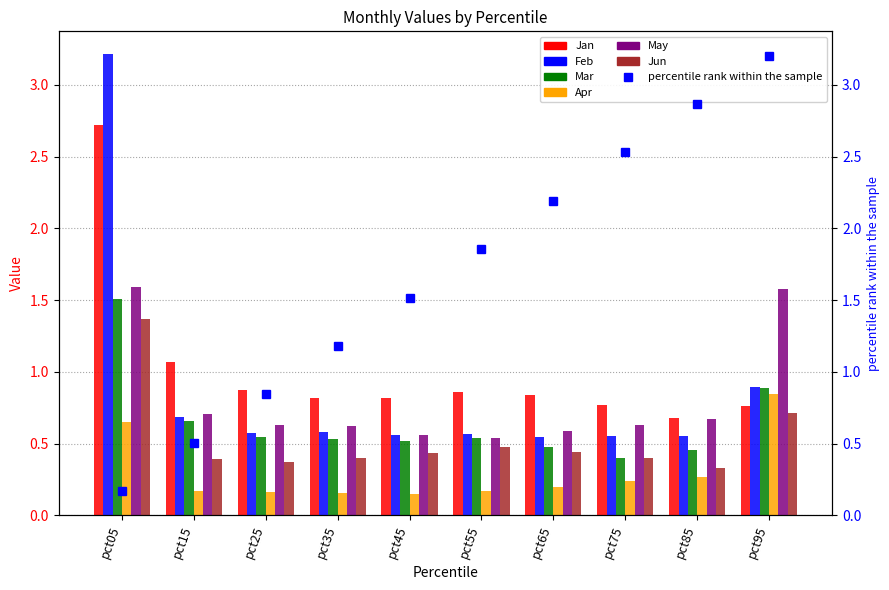

What is the sum of all May values?

8.1